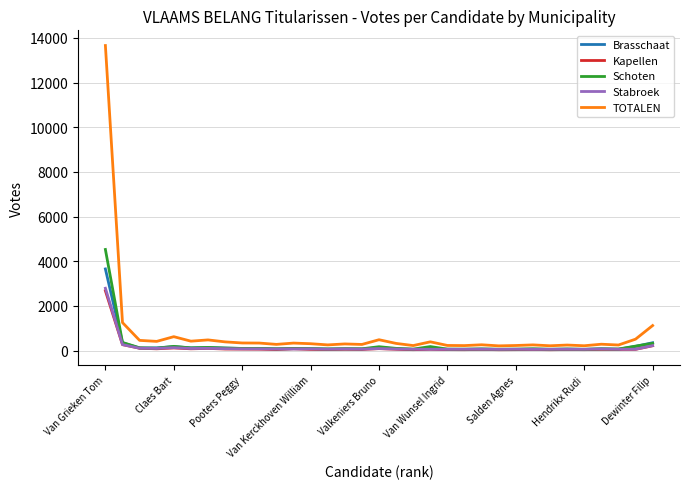

Which series has the largest range (max minus min)?

TOTALEN